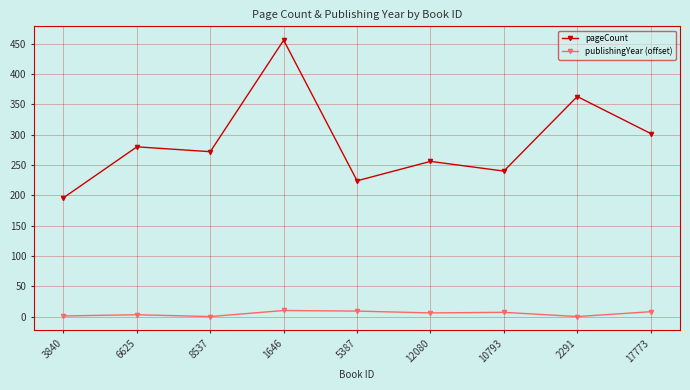

Rank the series by their average value, from highest to lowest.

pageCount, publishingYear (offset)